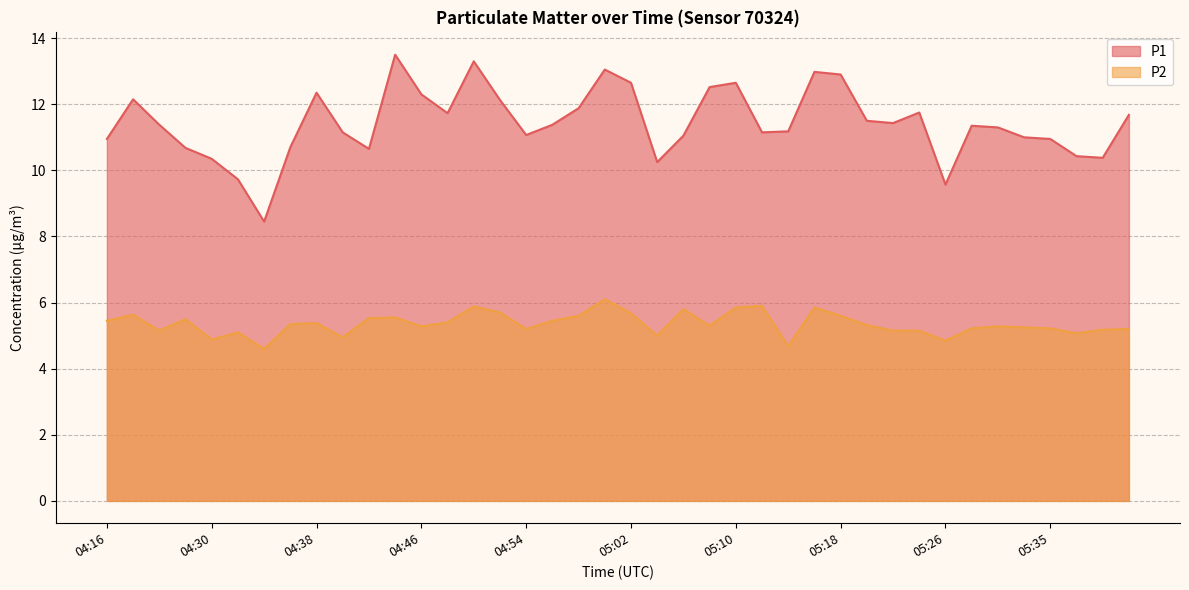

At which label does P1 first exceed 11?

04:18